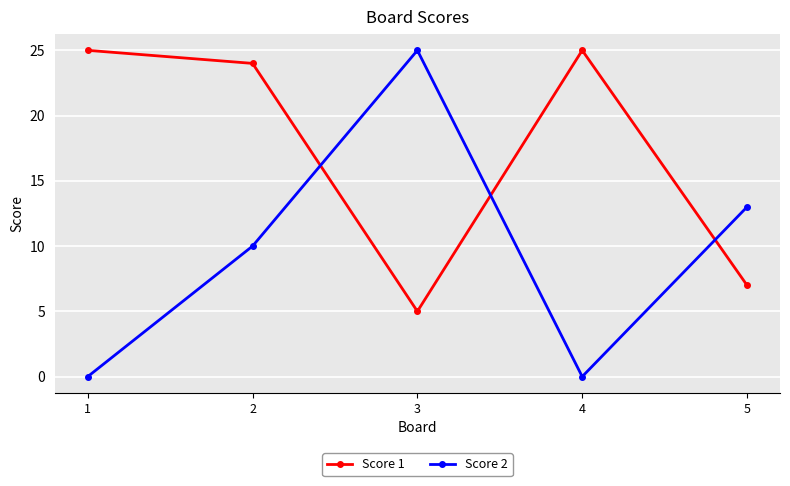

What is the highest value of the Score 2 series?

25